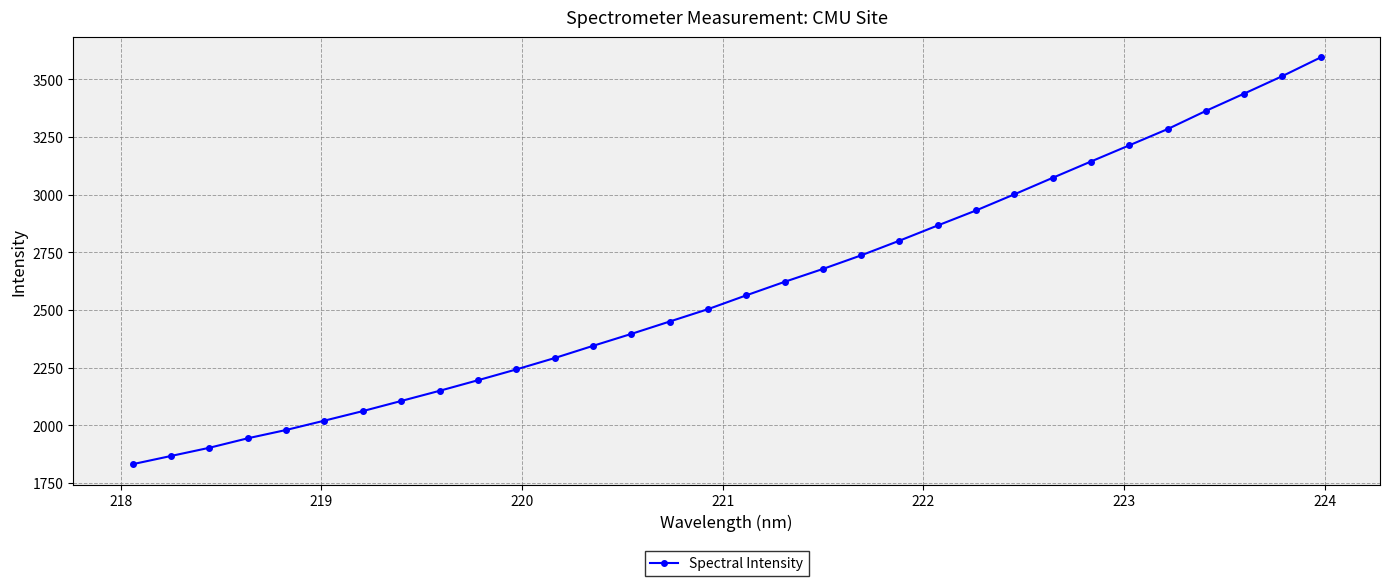

True or false: there are more than 2 points higher than both neighbors.

False